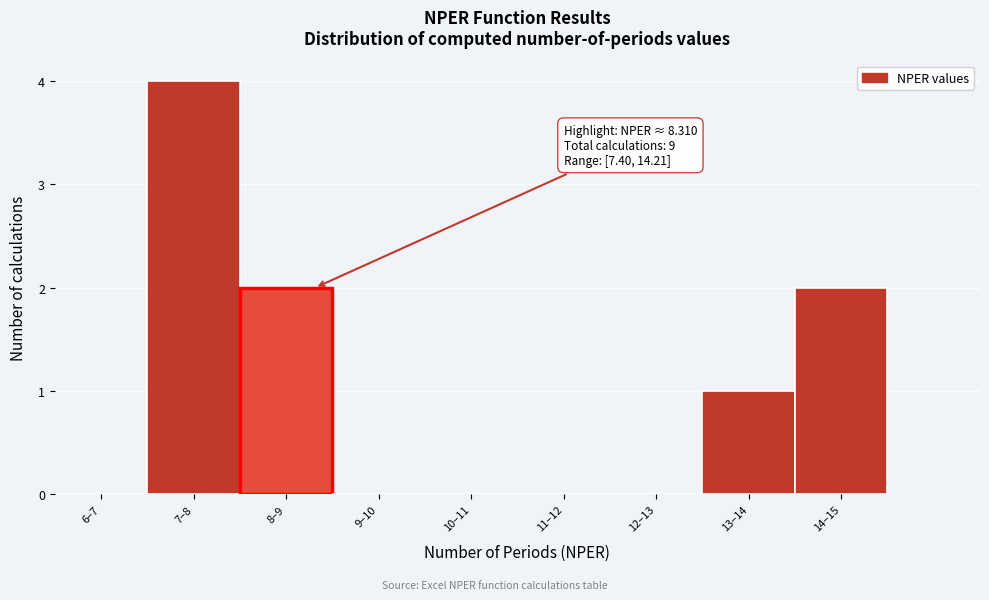

Reading left to right, extract all data points from this chart.

6–7=0	7–8=4	8–9=2	9–10=0	10–11=0	11–12=0	12–13=0	13–14=1	14–15=2